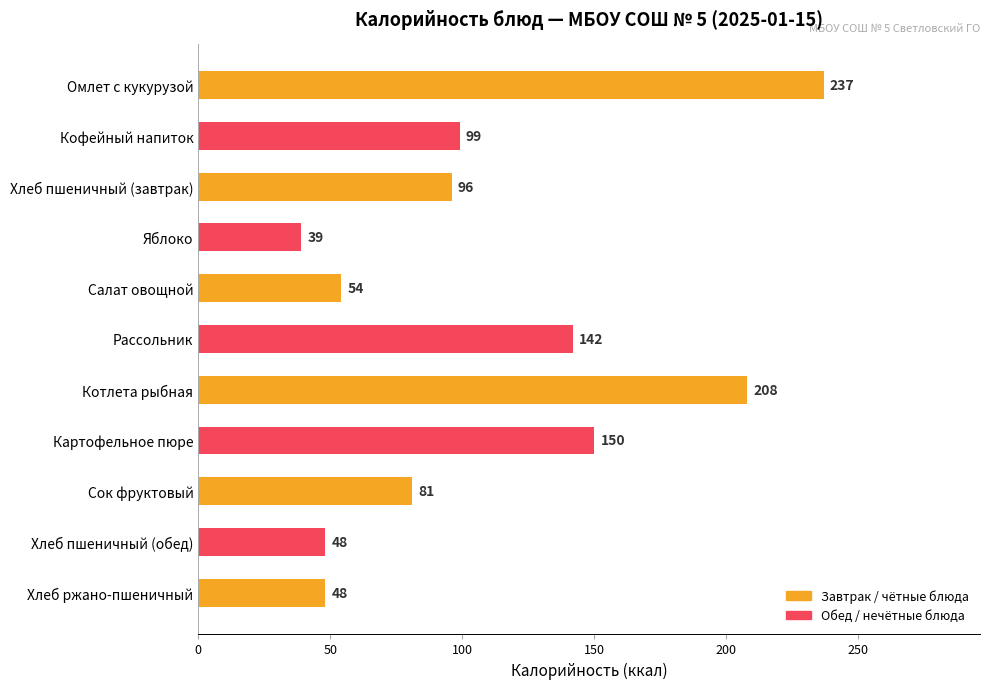

How many data points does each series have?

11